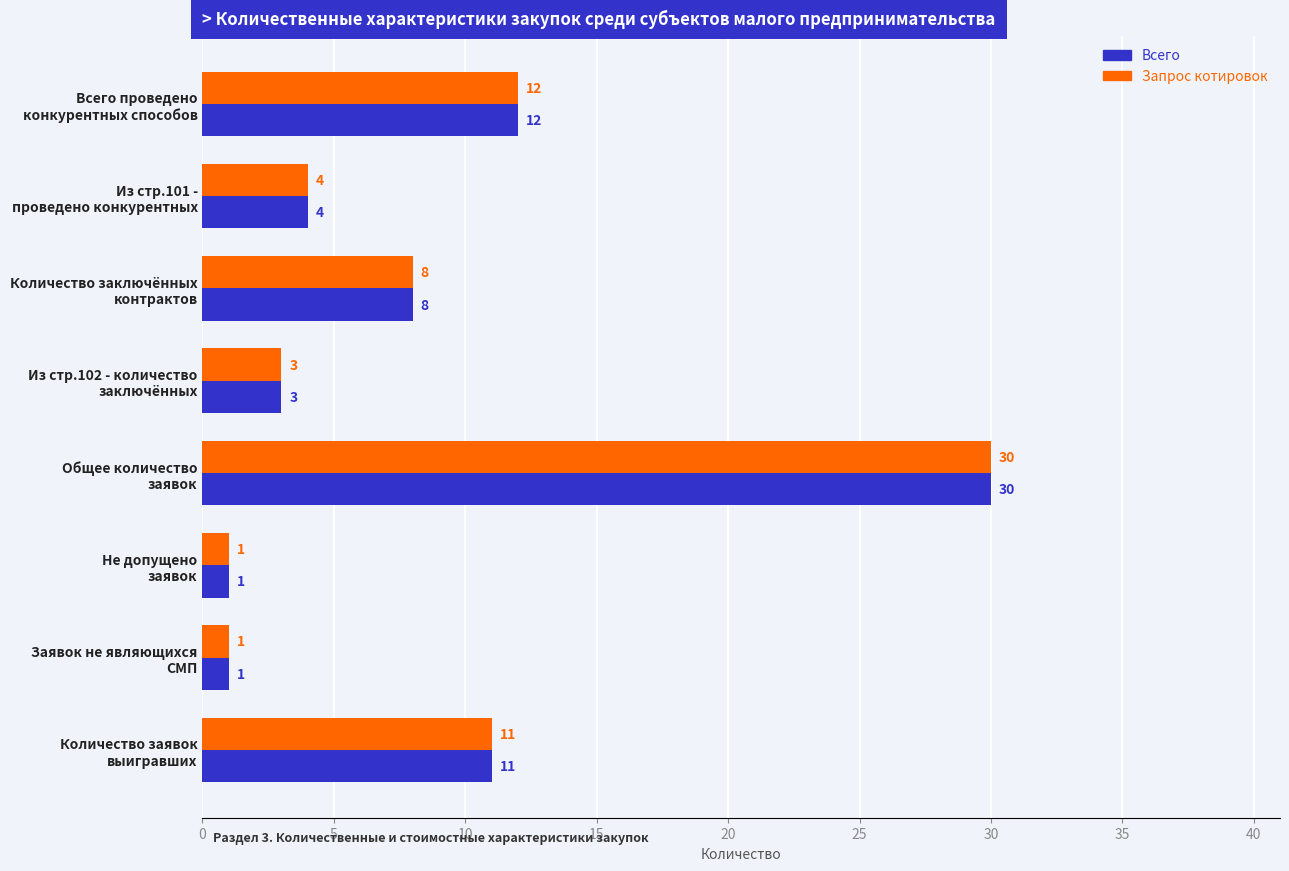

How many data points does each series have?

8